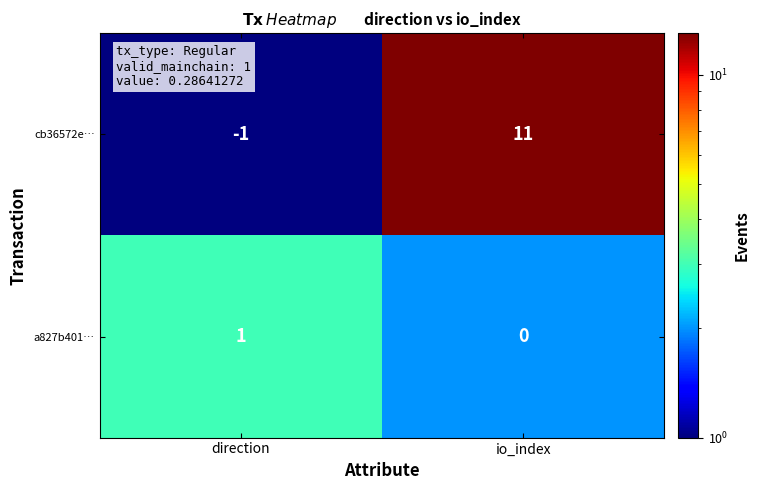

Reading left to right, what are all the values shown in this chart?

cb36572e…: -1	11
a827b401…: 1	0